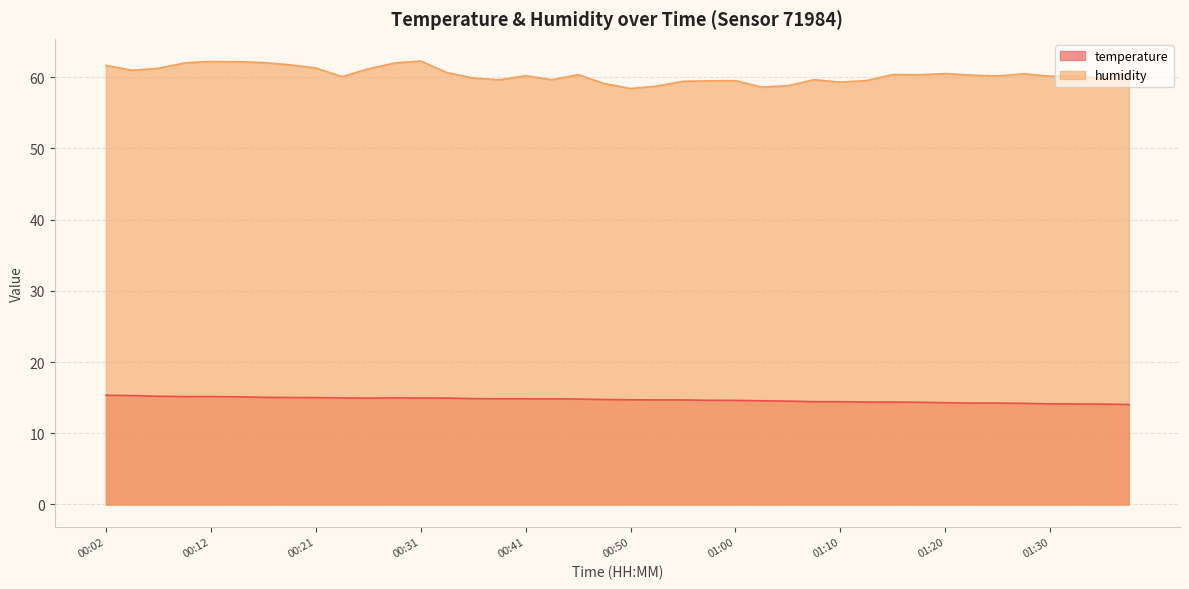

What is the total value across all series at 01:32?

74.3